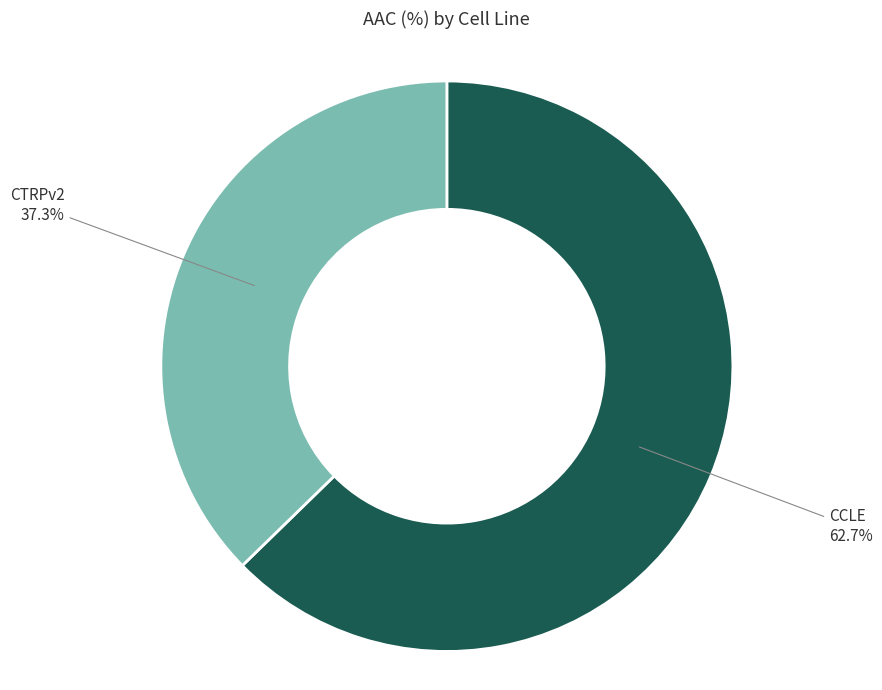

Is there any slice that represents more than half of the pie?

Yes